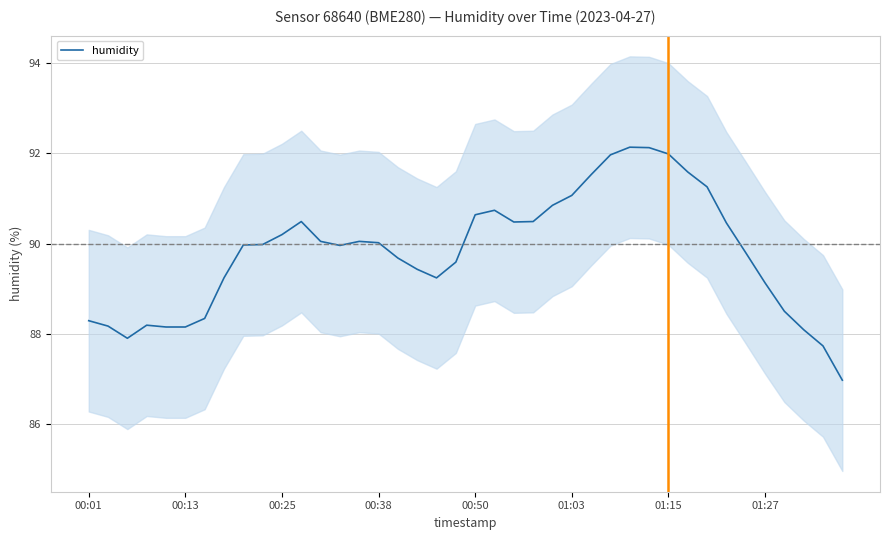

The value of humidity at 00:13 is 154.5. True or false?

False